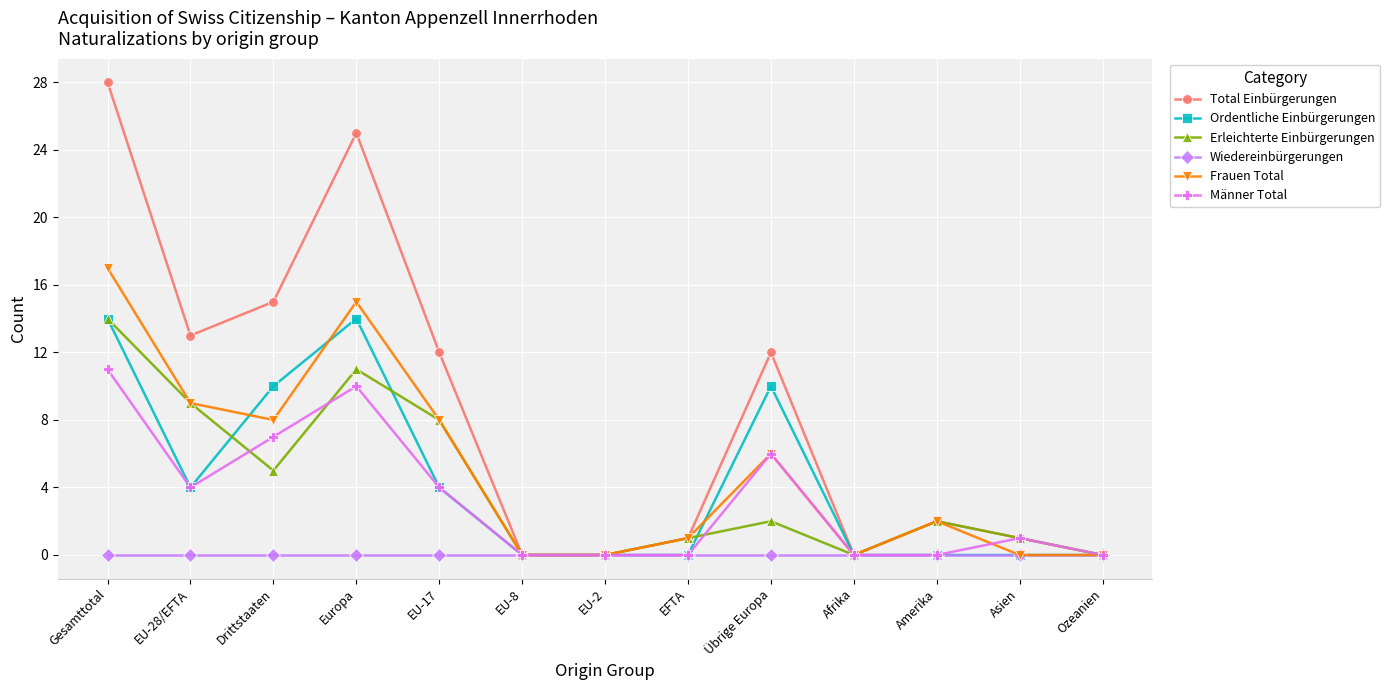

In Frauen Total, how many points are higher than both neighbors (excluding endpoints)?

3